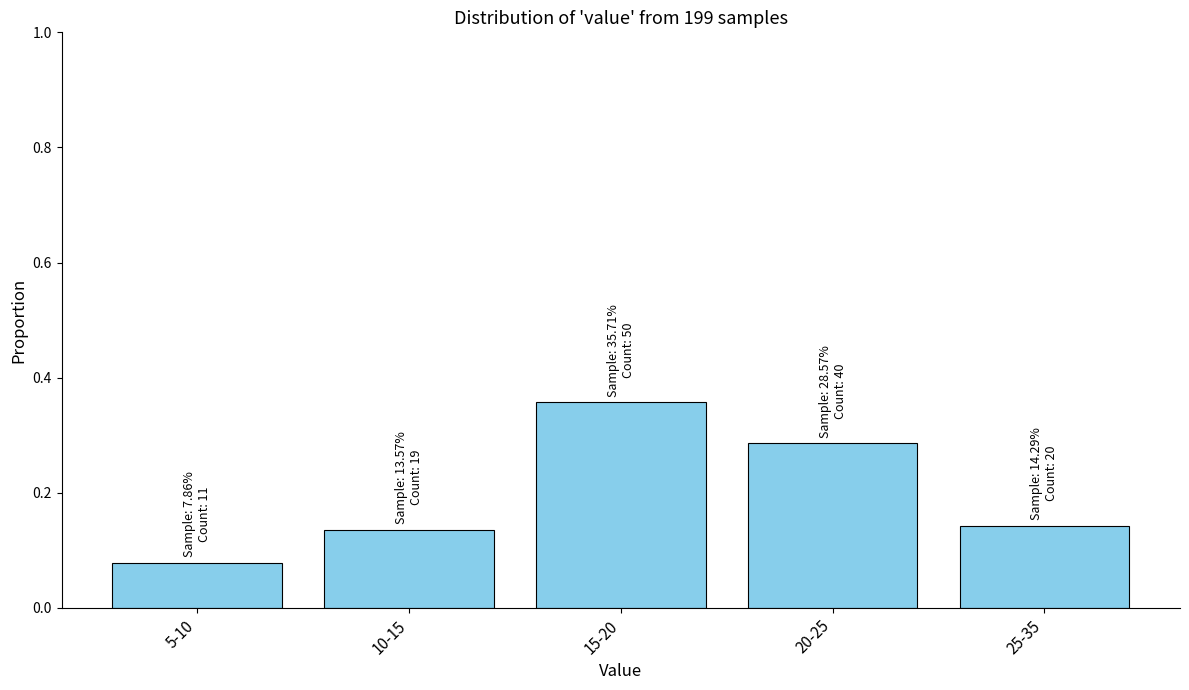

Between 25-35 and 5-10, which is larger?

25-35